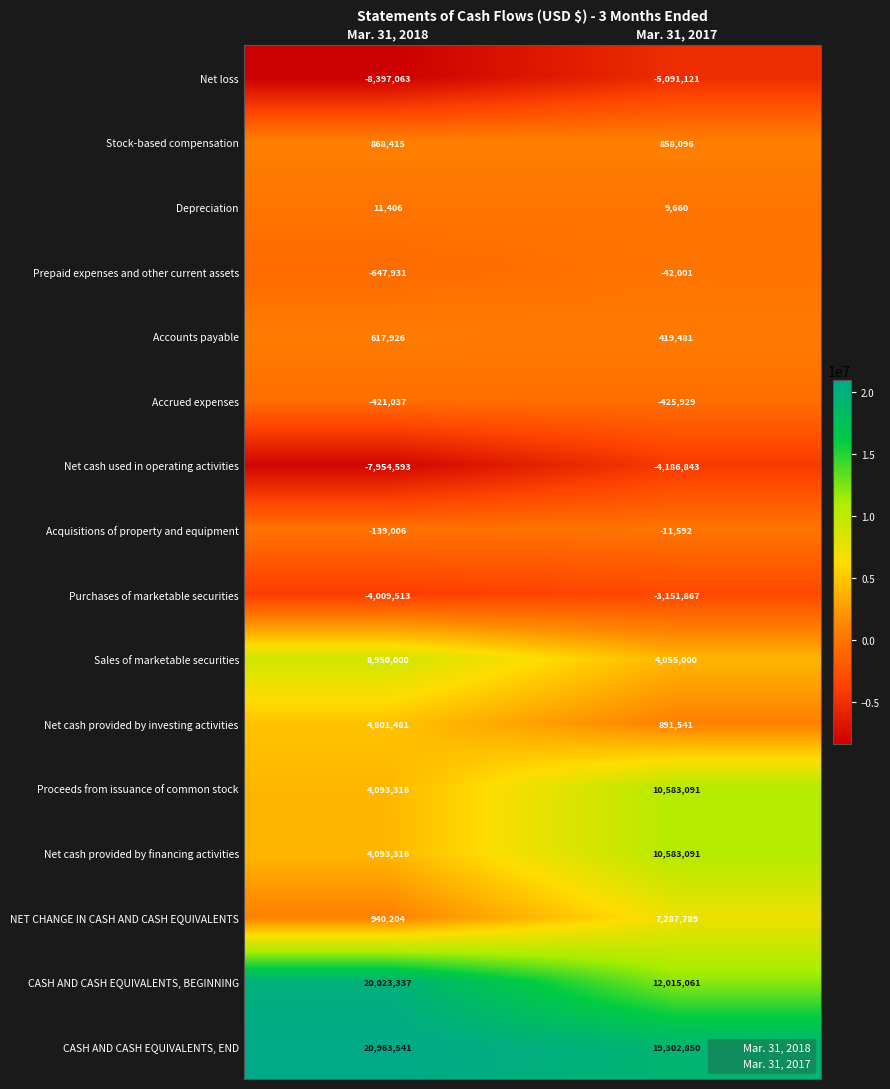

The value of Net cash provided by financing activities at Mar. 31, 2018 is 4093316. True or false?

True